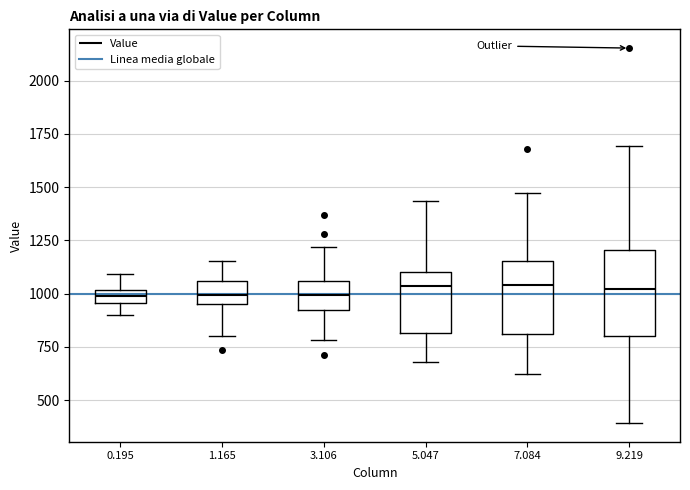

Comparing the boxes themselves (not the whiskers), which one is the tallest?

9.219